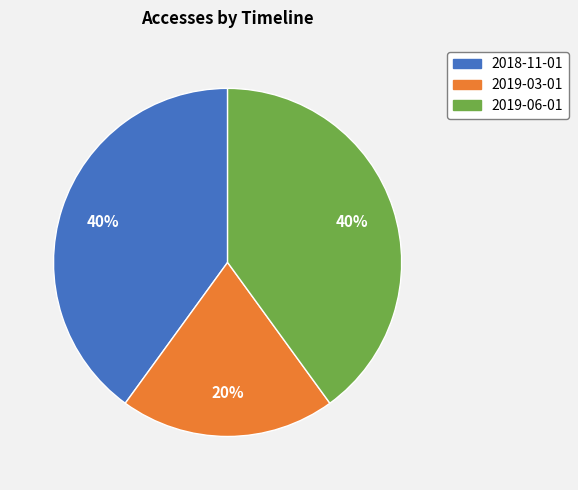

Is the sum of 2018-11-01 and 2019-06-01 greater than half?

Yes